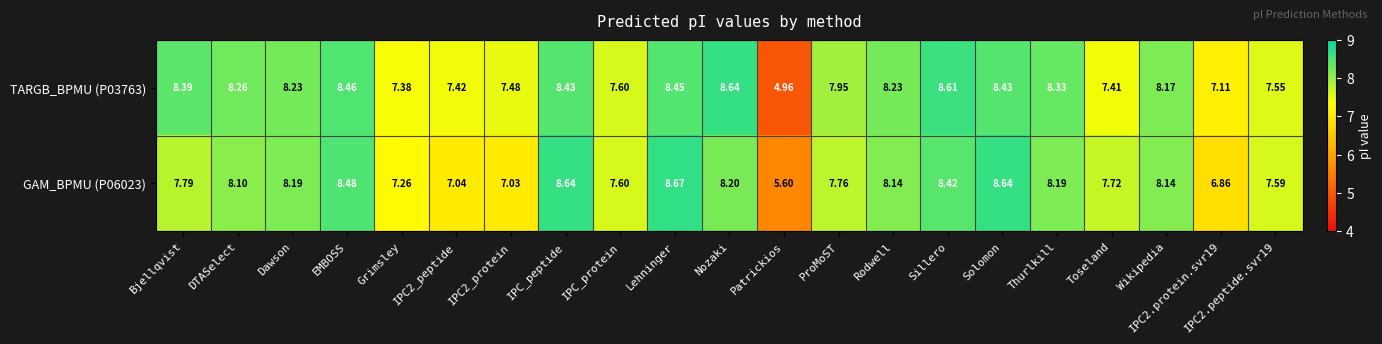

At which label is TARGB_BPMU (P03763) closest to 6?

Patrickios